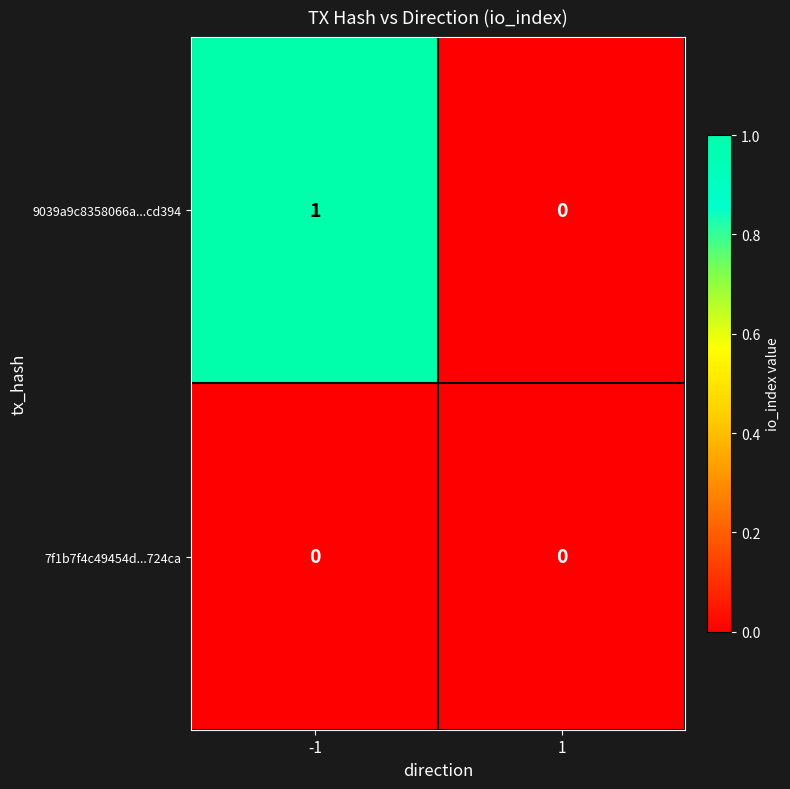

Which series has the largest total across all categories?

9039a9c8358066a...cd394